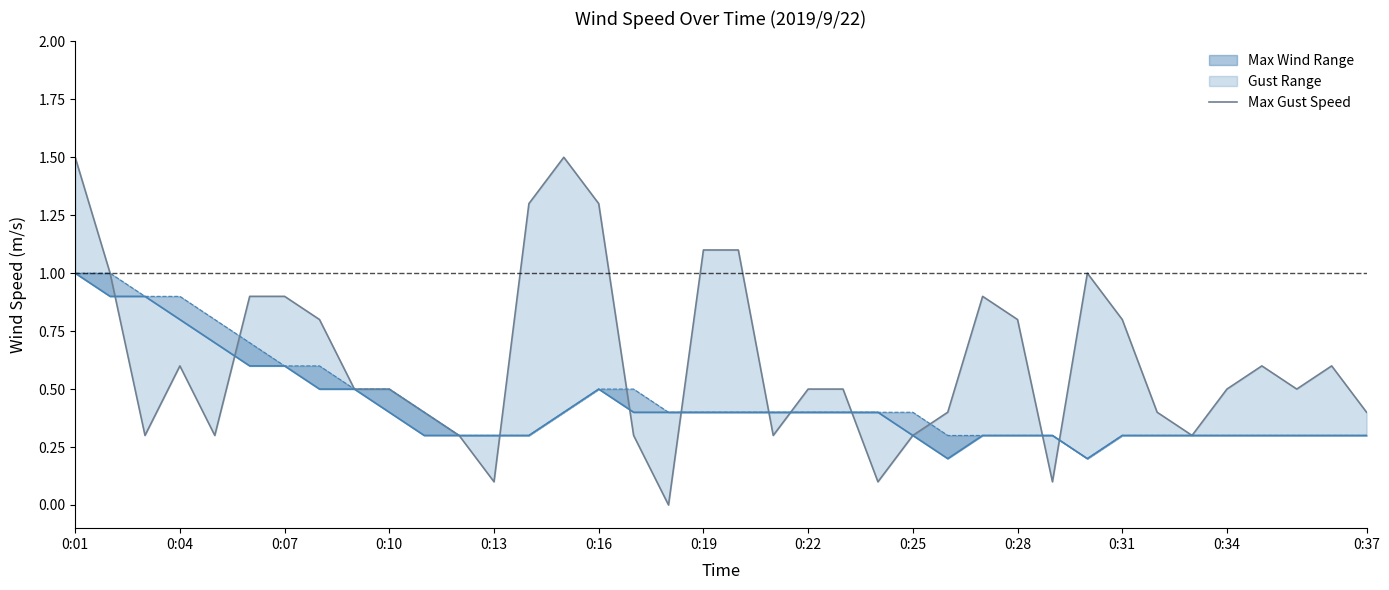

What is the difference between the second highest and second lowest values in the Max Wind Speed series?

0.7